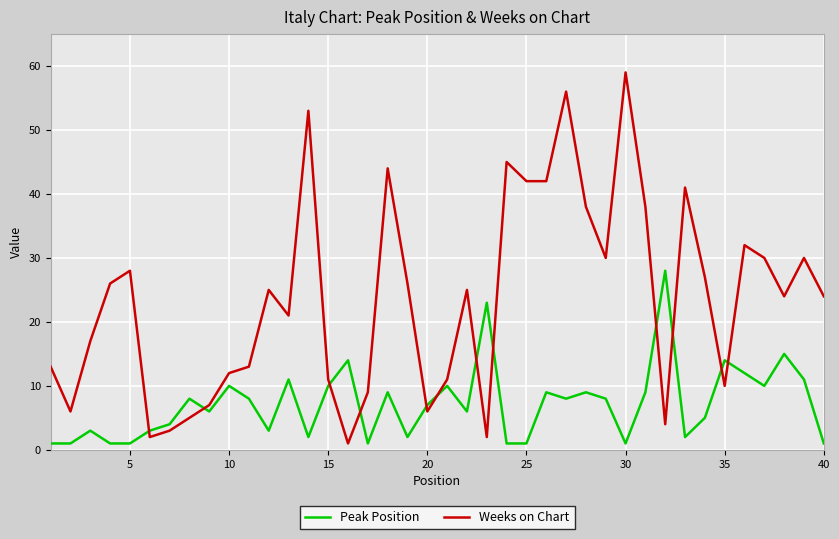

At how many categories does at least one series exceed 5?

38